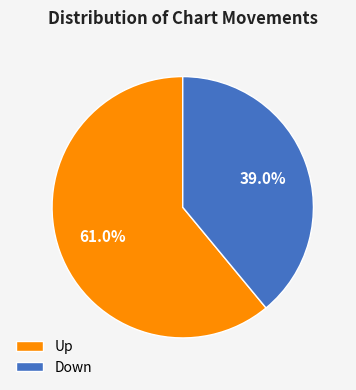

What is the smallest slice in the pie chart?

Down